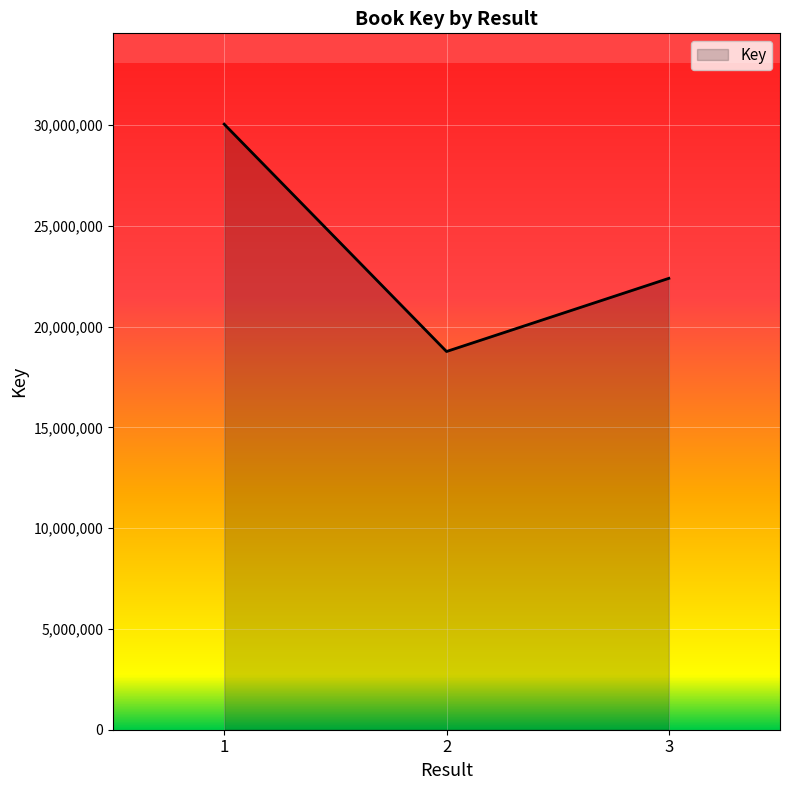

Is it true that the value at 3 is 39053952?

False